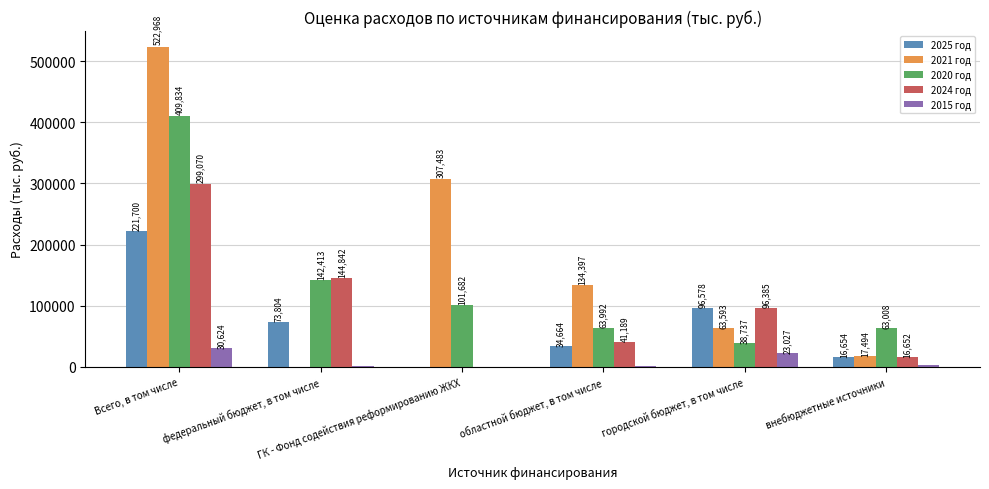

What value does the 2020 год series have at внебюджетные источники?

63008.2